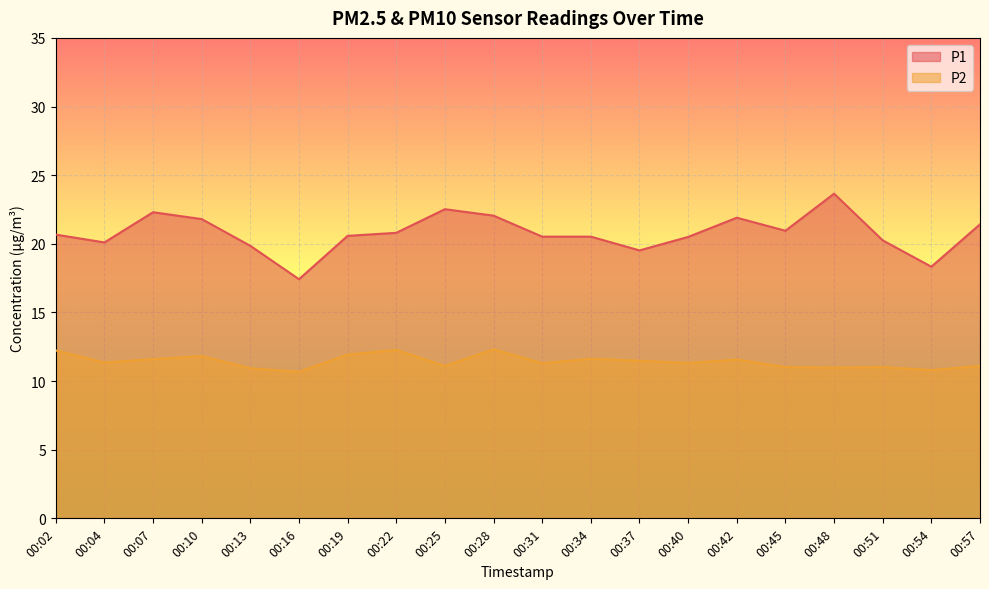

The P2 series shows 18.6 at 00:57. True or false?

False